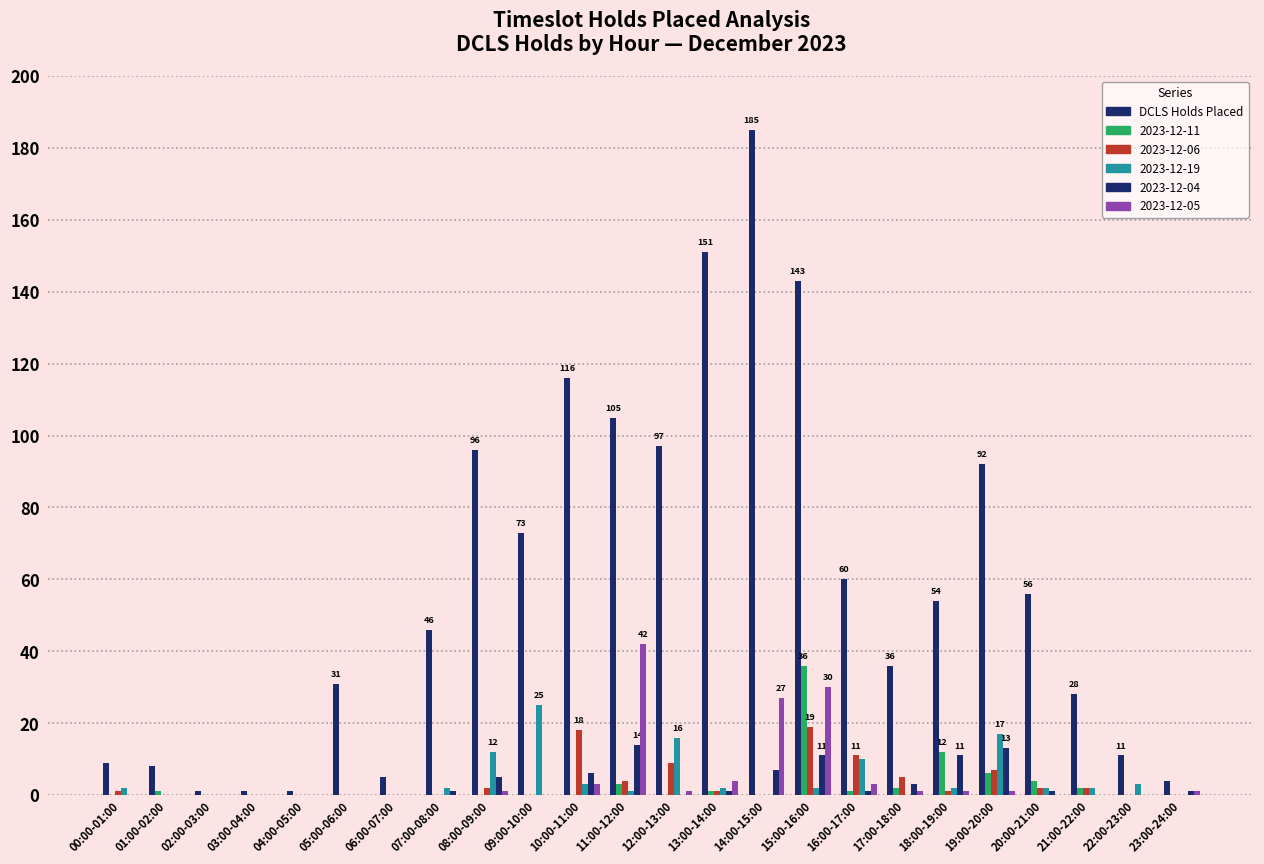

How many groups of bars are there?

24